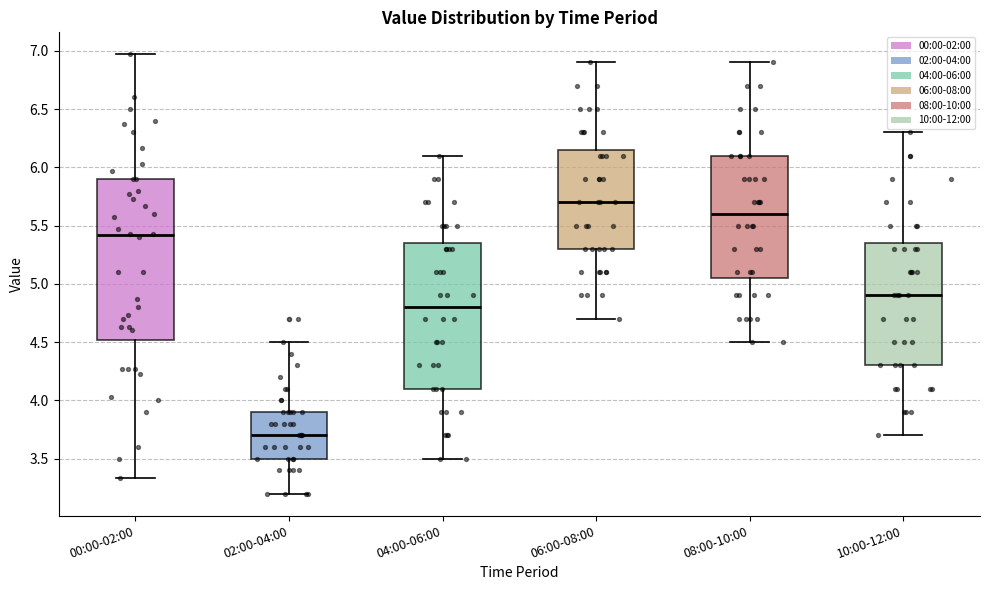

Where does the median line of the box for 00:00-02:00 sit on the y-axis? The values are not printed on the chart, so give them approximately, as read against the axis.

5.40